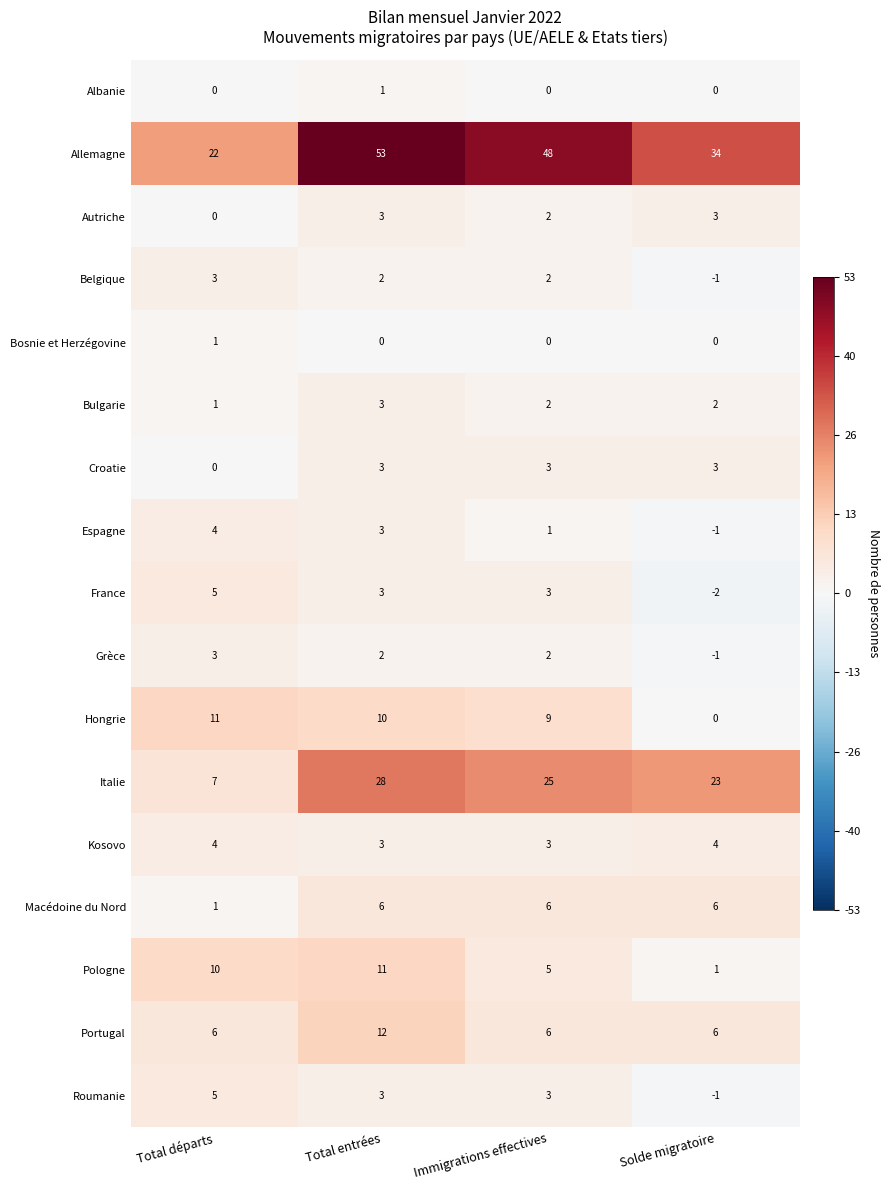

Which series changed the most between Total départs and Immigrations effectives?

Allemagne